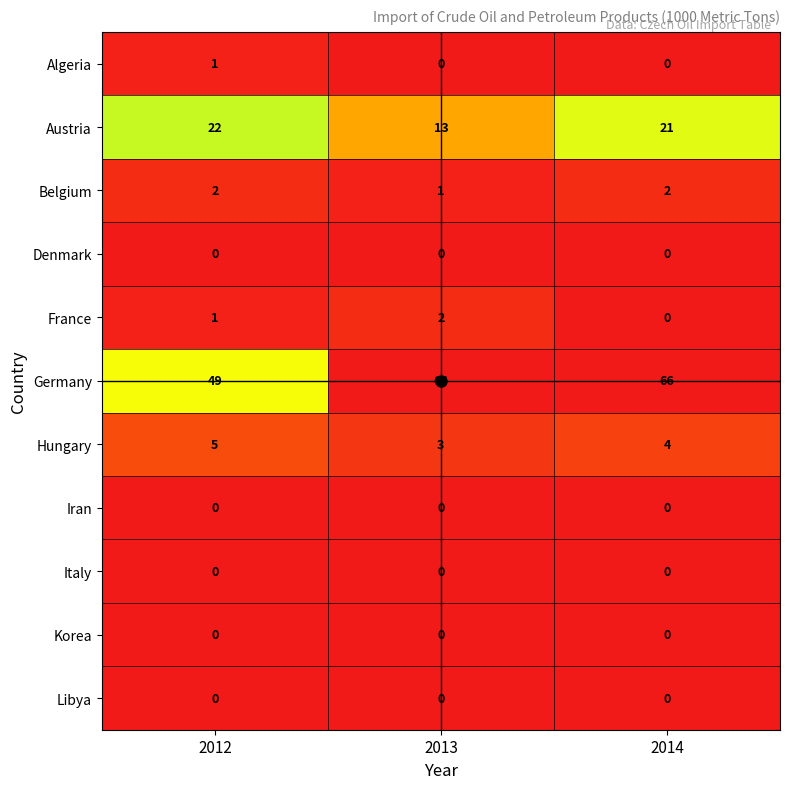

What is the greatest value displayed?

66